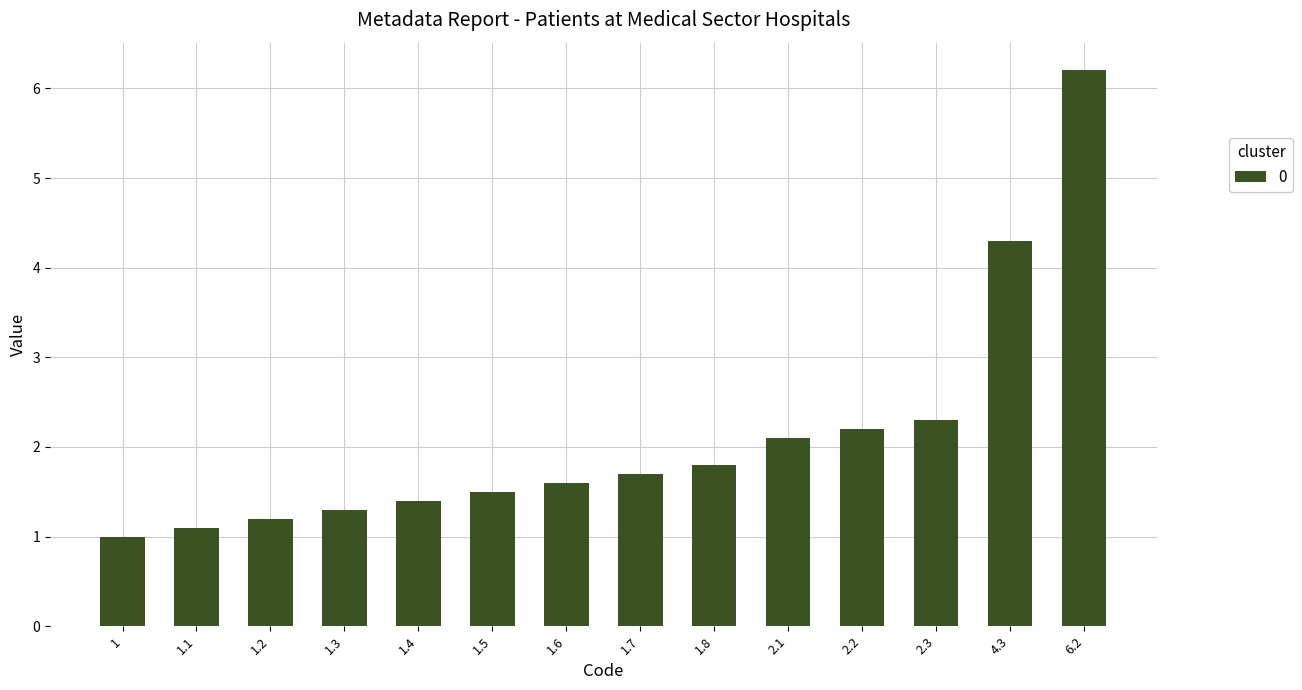

What is the smallest value displayed?

1.0